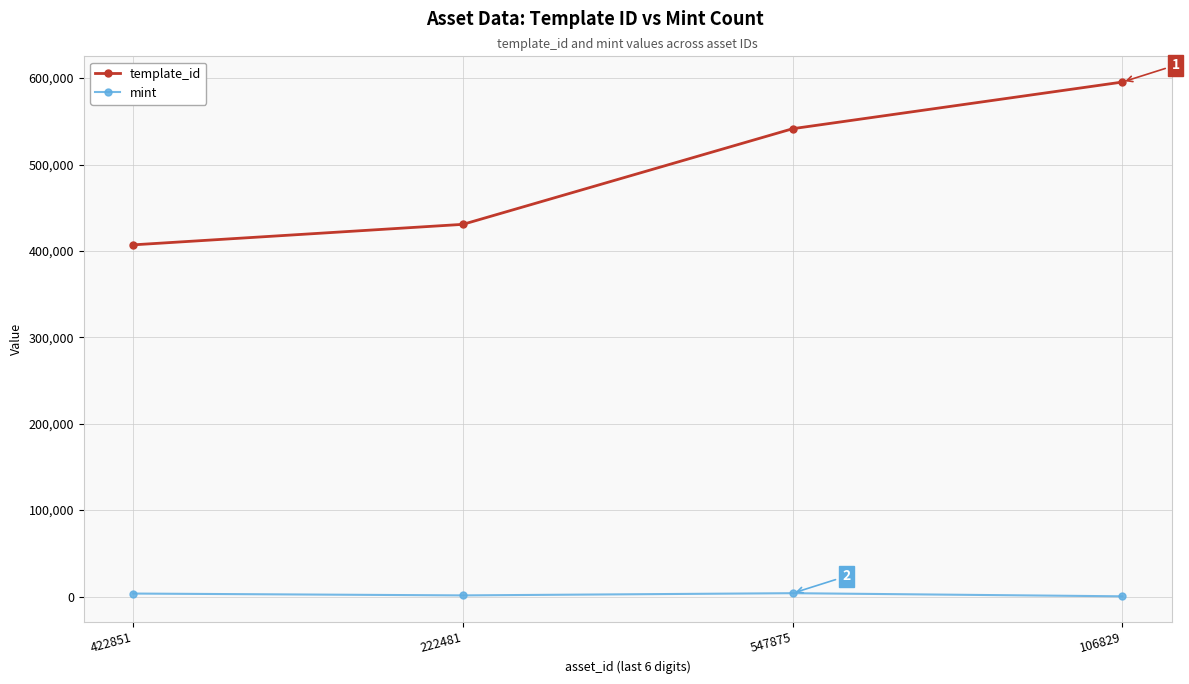

How many template_id values are between 430770 and 595467?

3